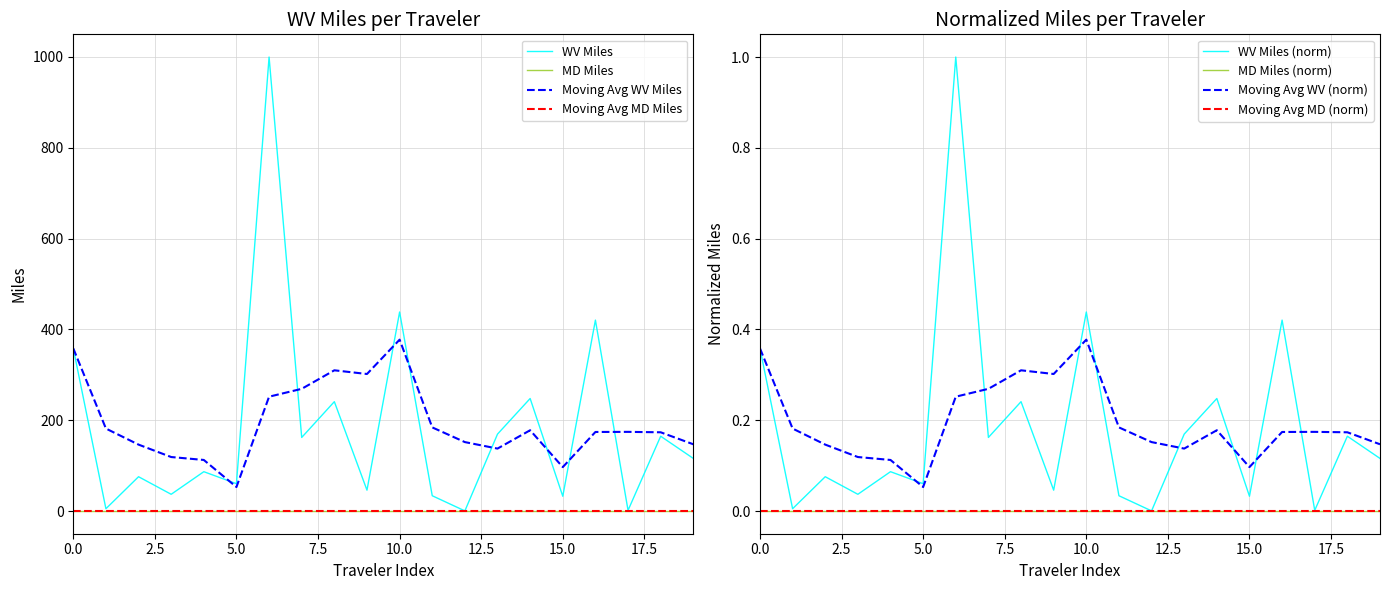

True or false: there are more than 1 points higher than both neighbors.

True